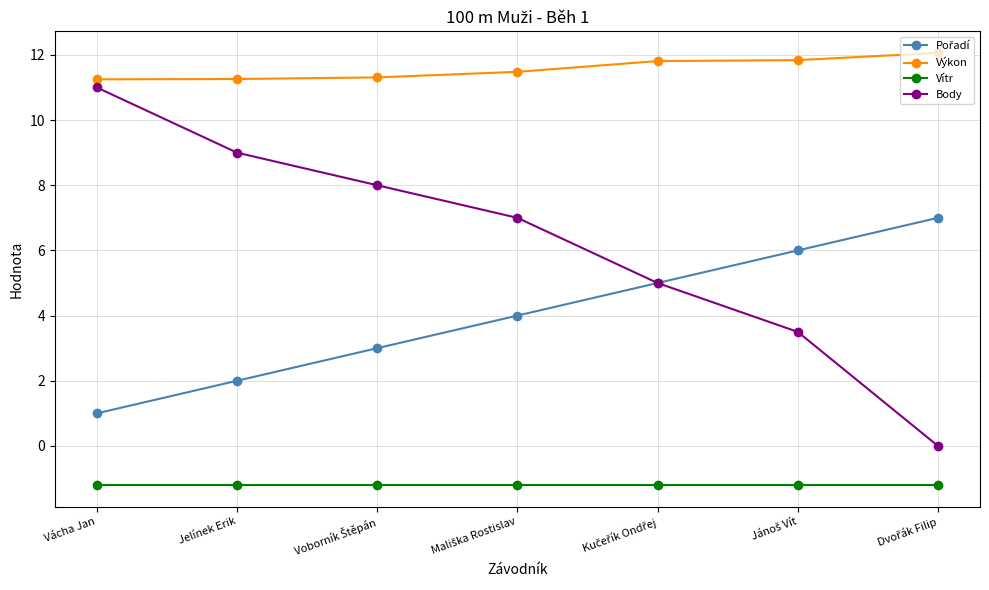

True or false: Vítr and Výkon cross at least once.

False